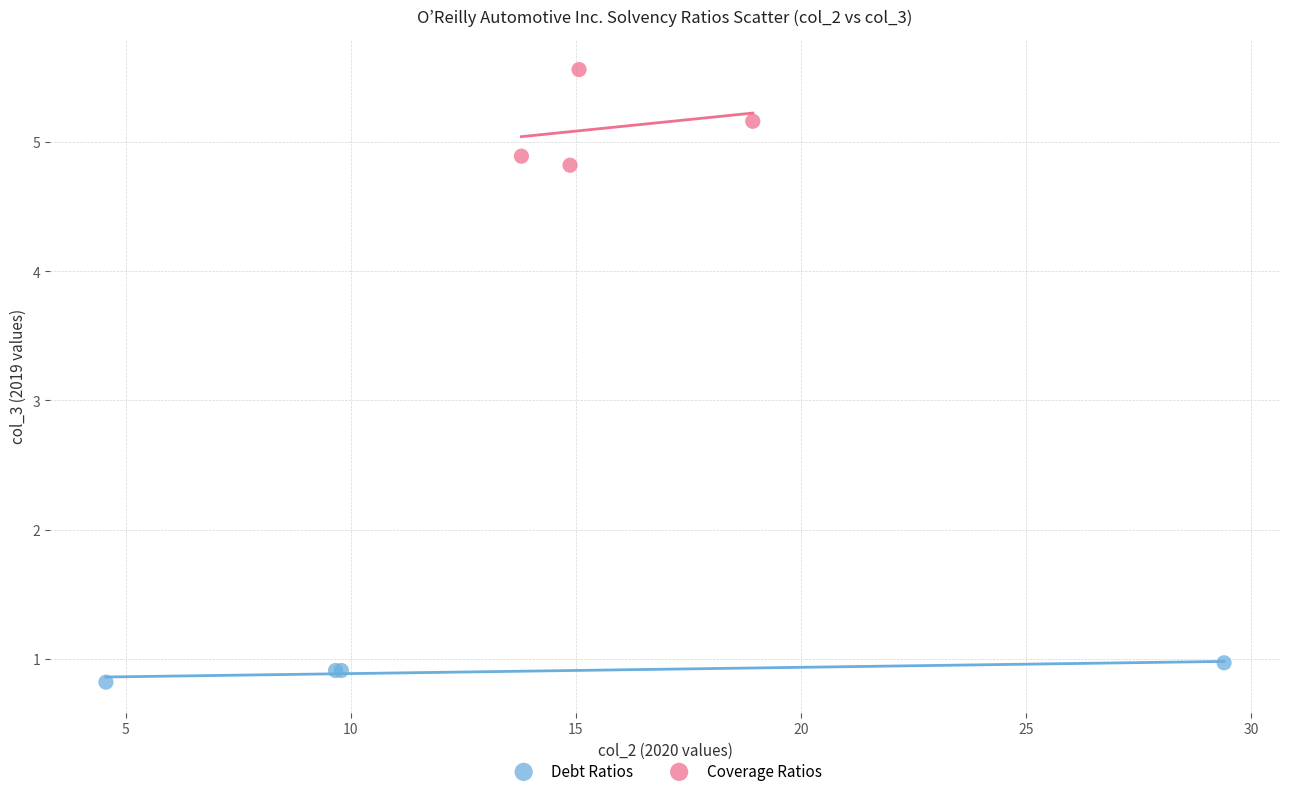

Which series reaches the maximum Y coordinate?

Coverage Ratios